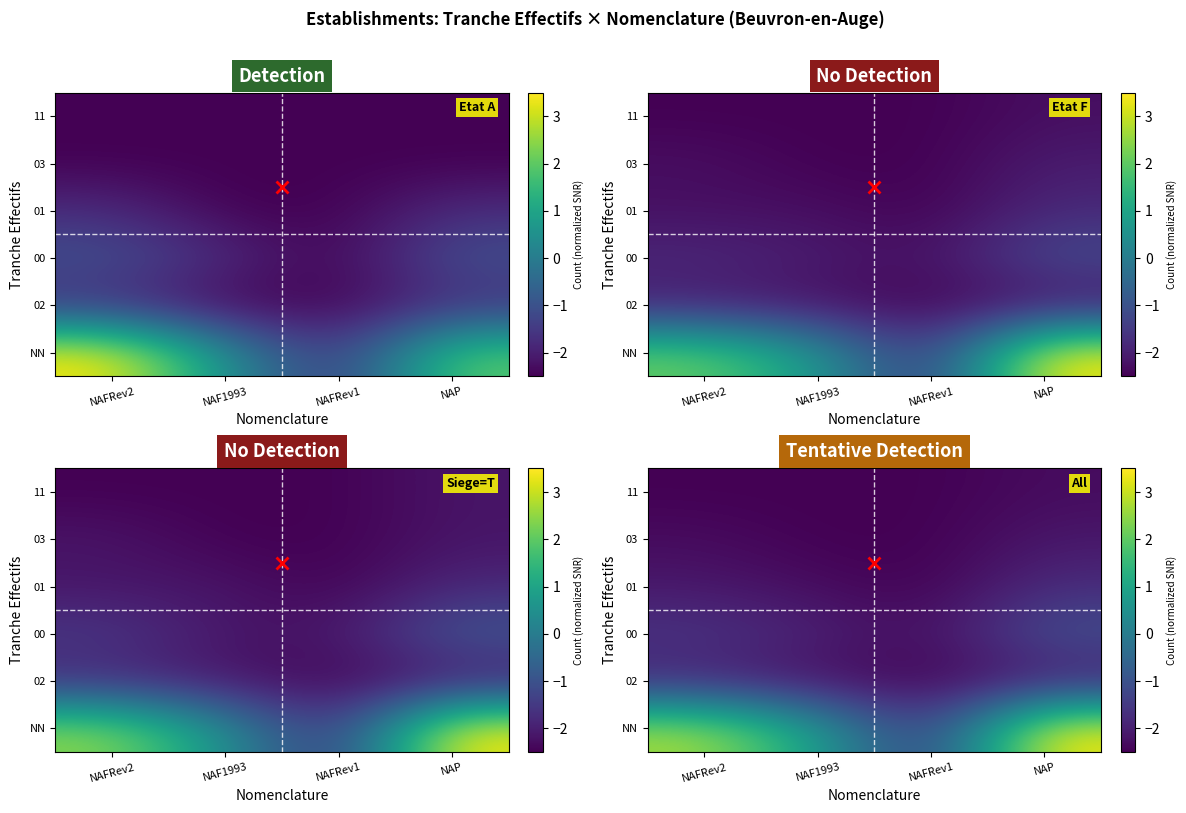

What is the greatest value displayed?

3.5